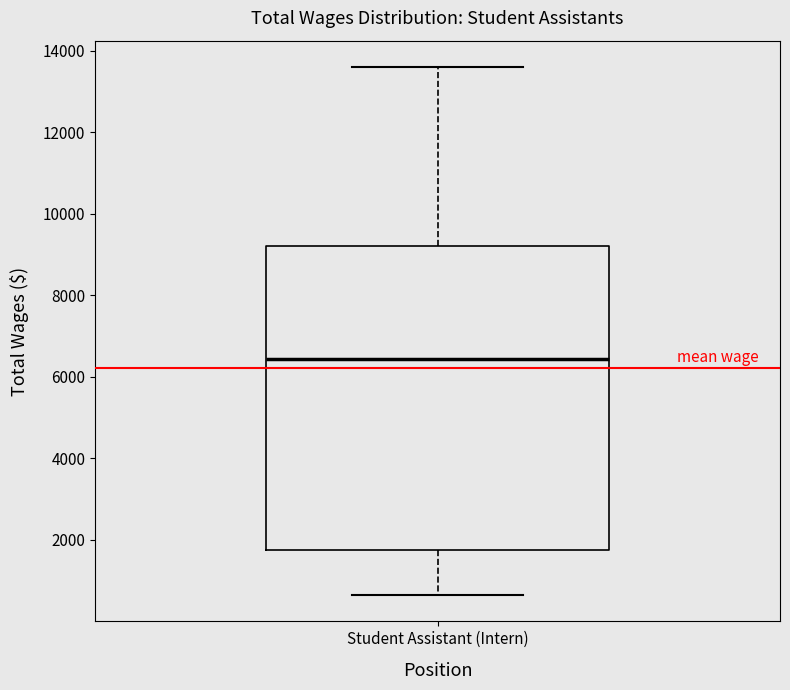

Transcribe this box plot: give where the median line is, the range the box spans, and where the two whiskers end, as read against the y-axis. The values are not printed on the chart, so give them approximately, as read against the axis.

median 6400, box 1800 to 9200, whiskers 600 to 13600